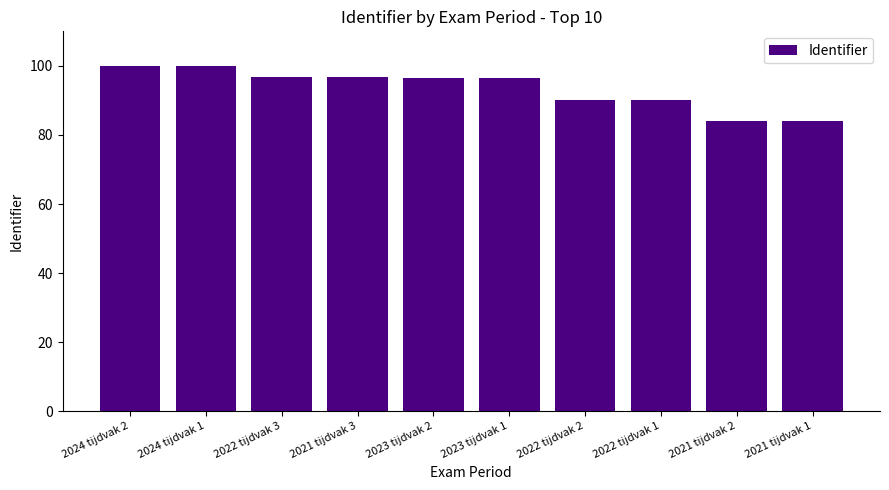

Does the chart contain any negative values?

No